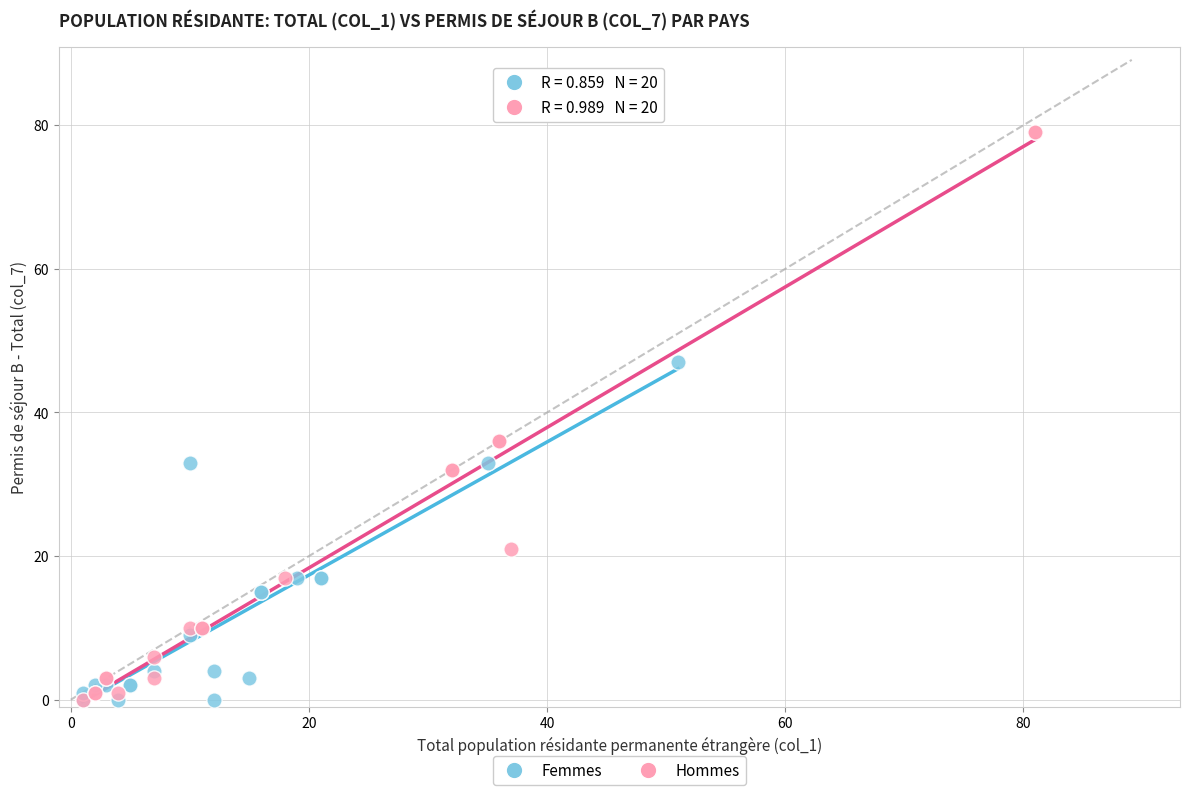

Which series has the widest spread of Y values?

Hommes